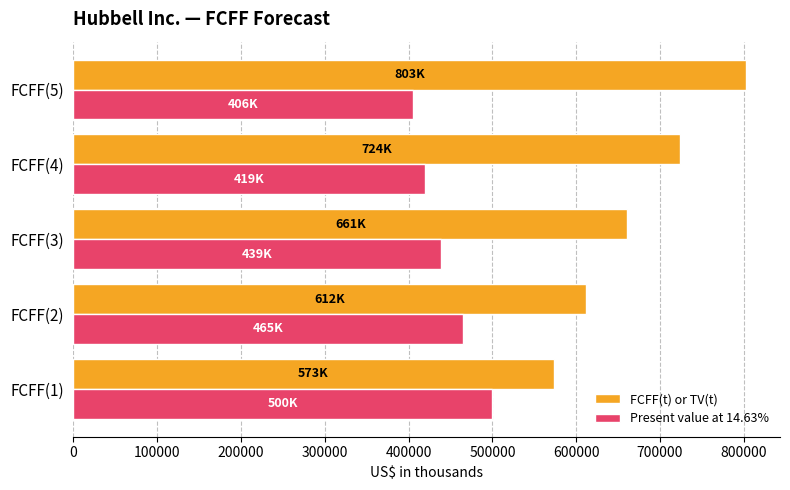

What is the approximate value of Present value at 14.63% at FCFF(5), to the nearest 10?

405730